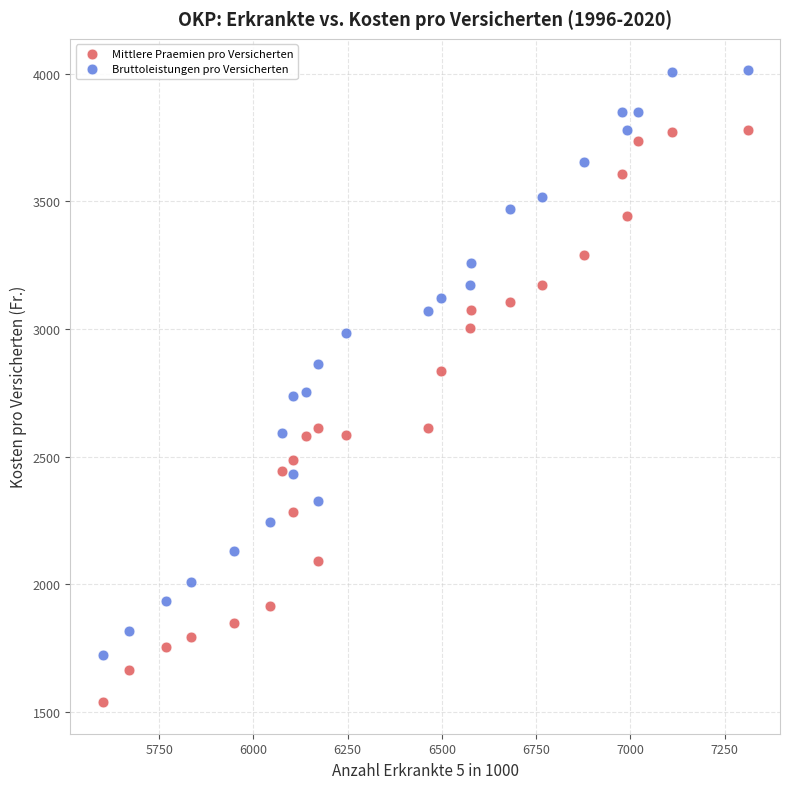

Which series contains the lowest Y value?

Mittlere Praemien pro Versicherten